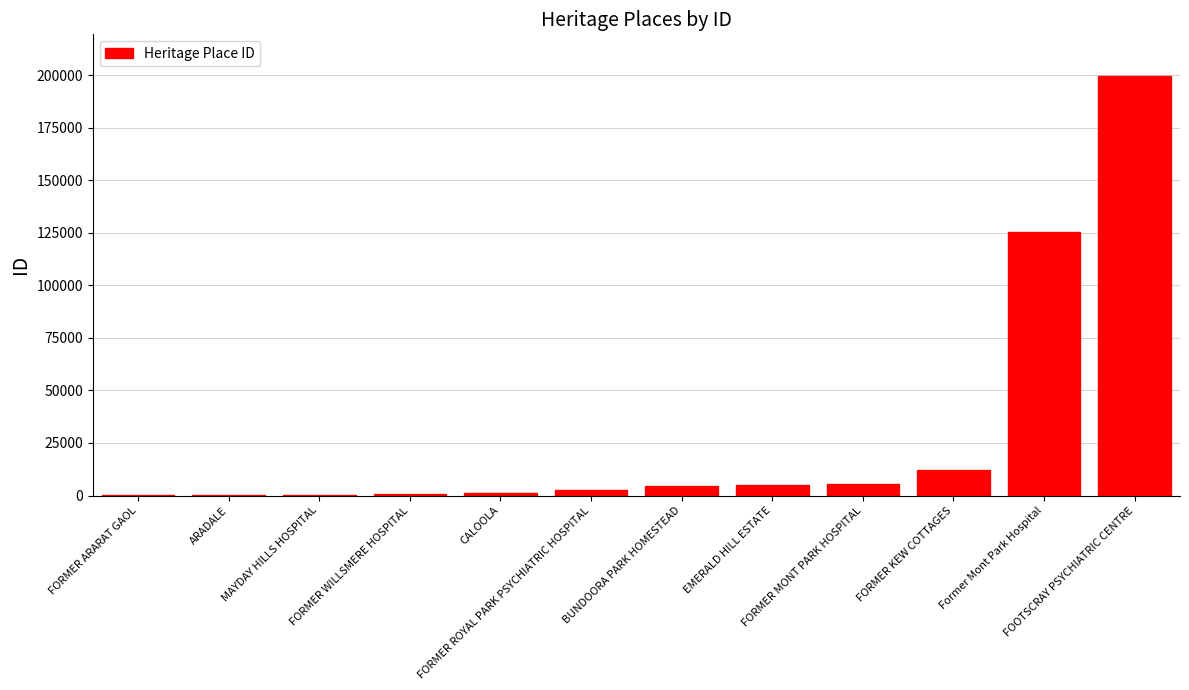

What is the maximum value shown in the chart?

199432